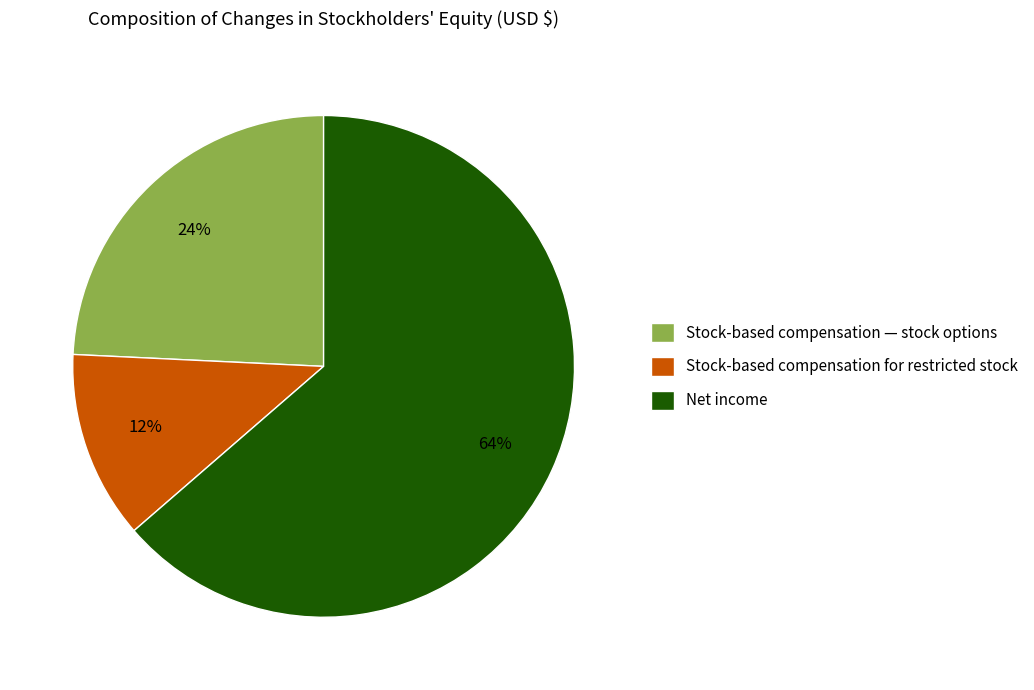

Which slice represents more than half of the pie?

Net income